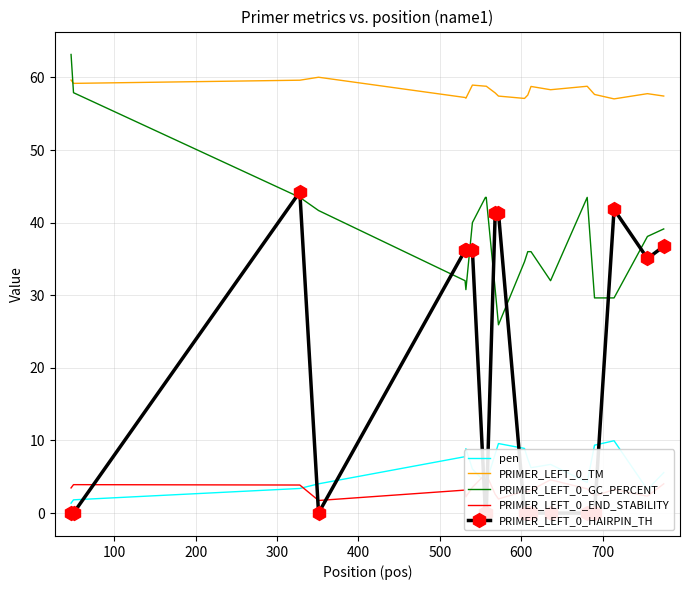

Which series ends up on top after the final intersection of PRIMER_LEFT_0_GC_PERCENT and PRIMER_LEFT_0_TM?

PRIMER_LEFT_0_TM